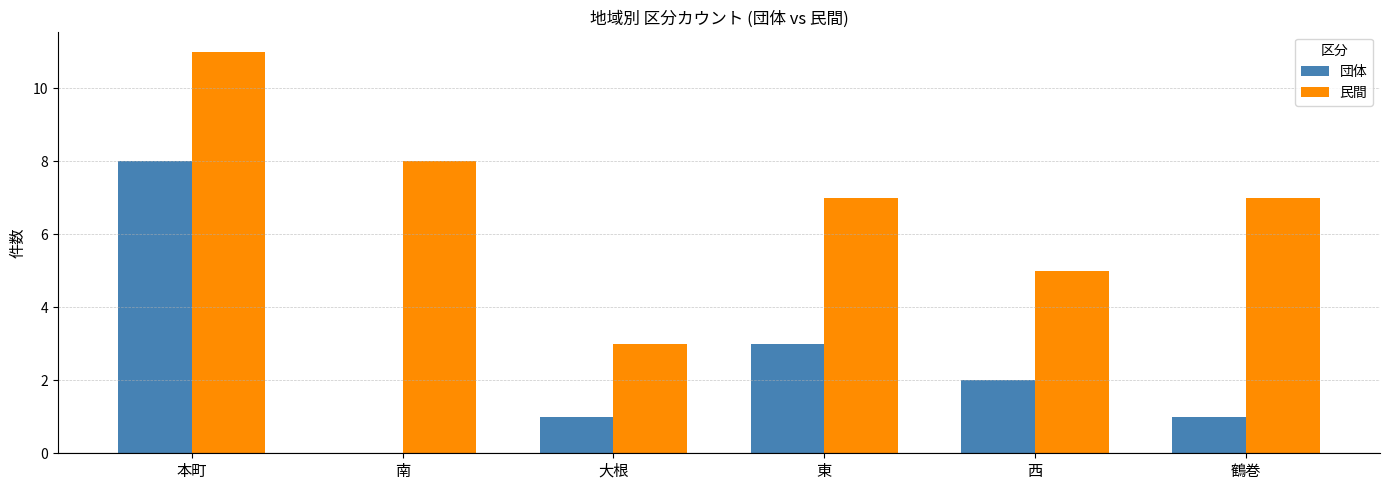

Is the value of 団体 at 南 greater than the value of 民間 at 鶴巻?

No